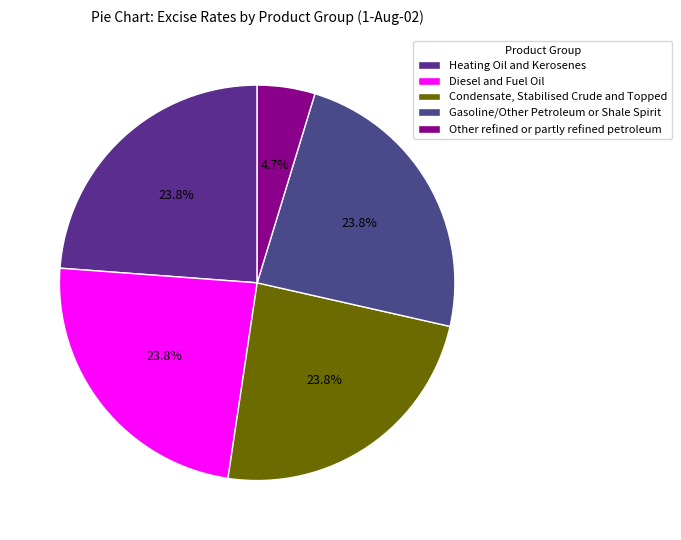

Is there a majority slice in this chart?

No